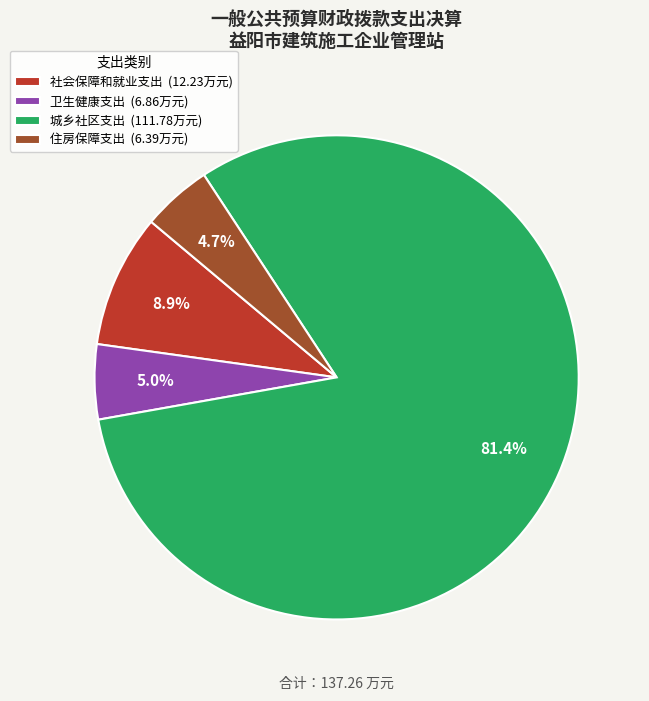

How many slices are in this pie chart?

4